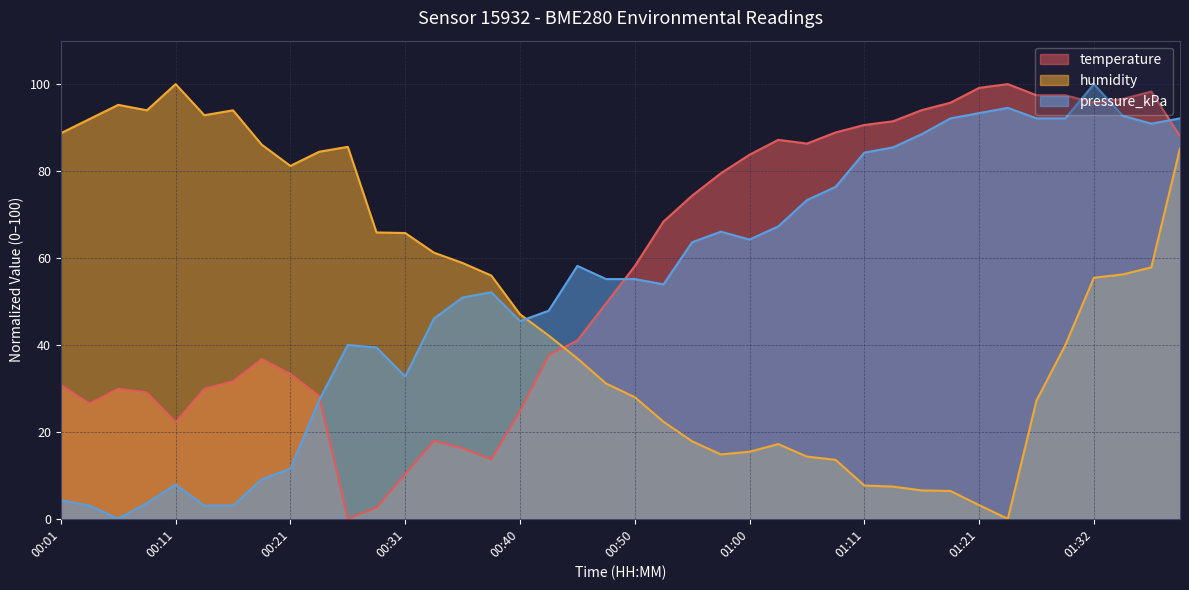

The humidity series shows 18.2 at 00:50. True or false?

False